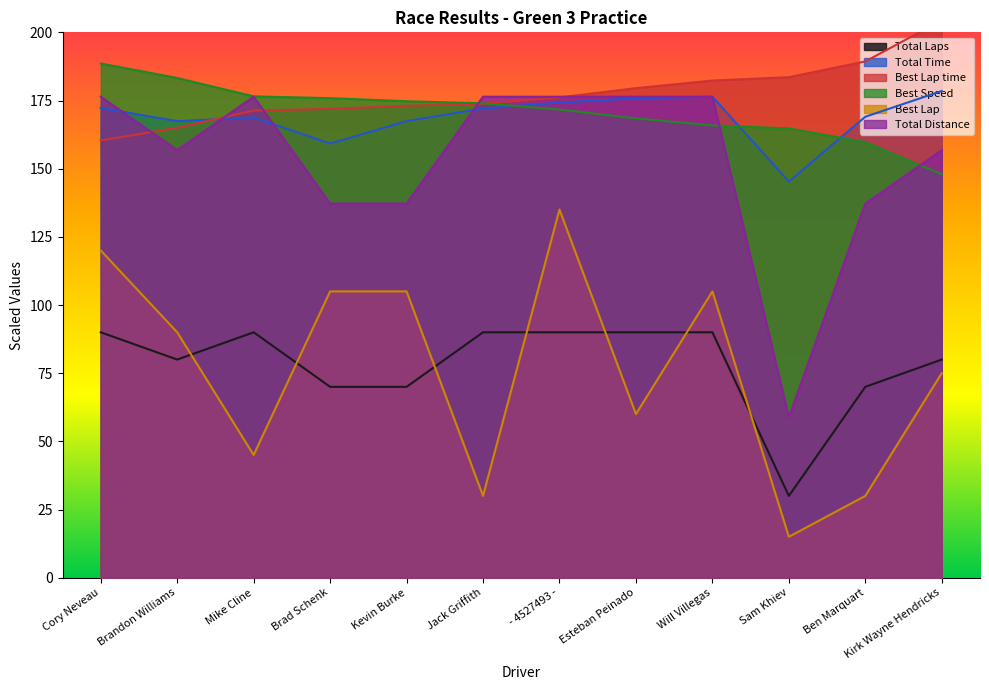

At which category is the sum across all series the highest?

- 4527493 -